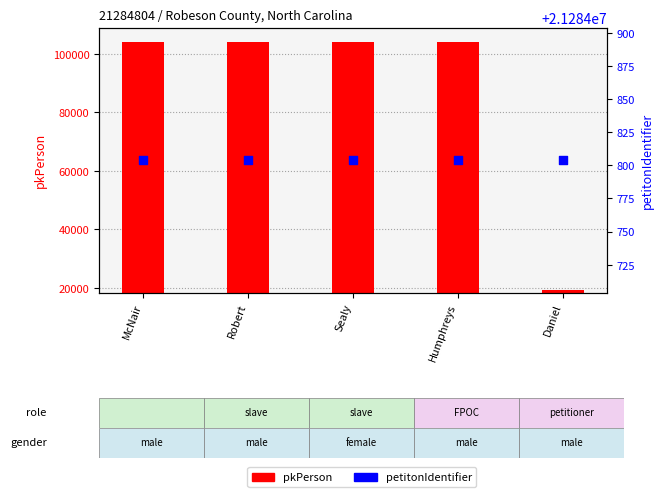

Which series reaches the minimum Y coordinate?

pkPerson